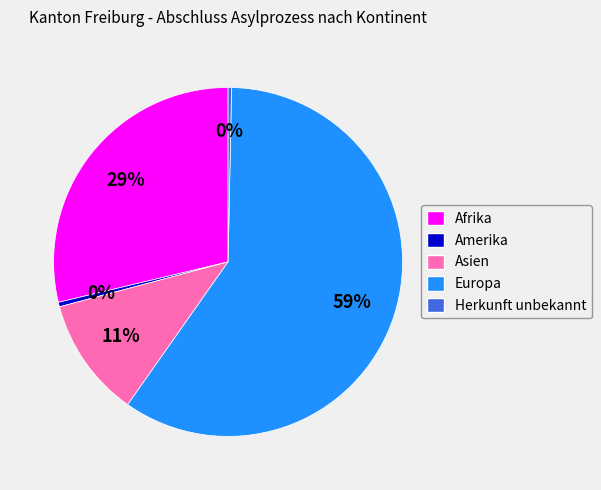

Is there a majority slice in this chart?

Yes